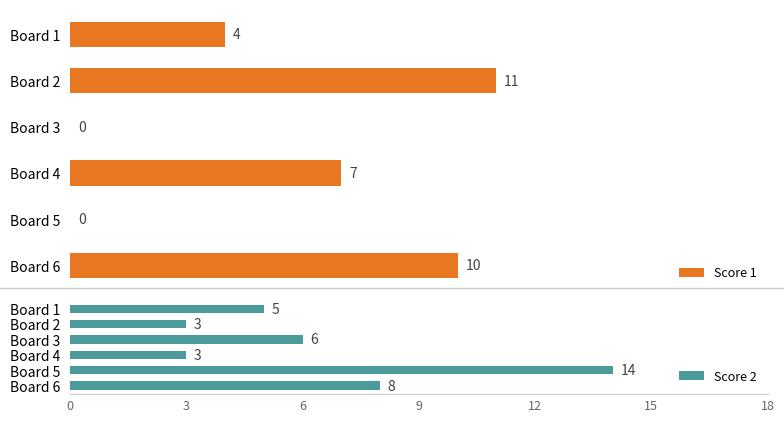

What is the value of the Score 2 bar at the 5th from the left?

14